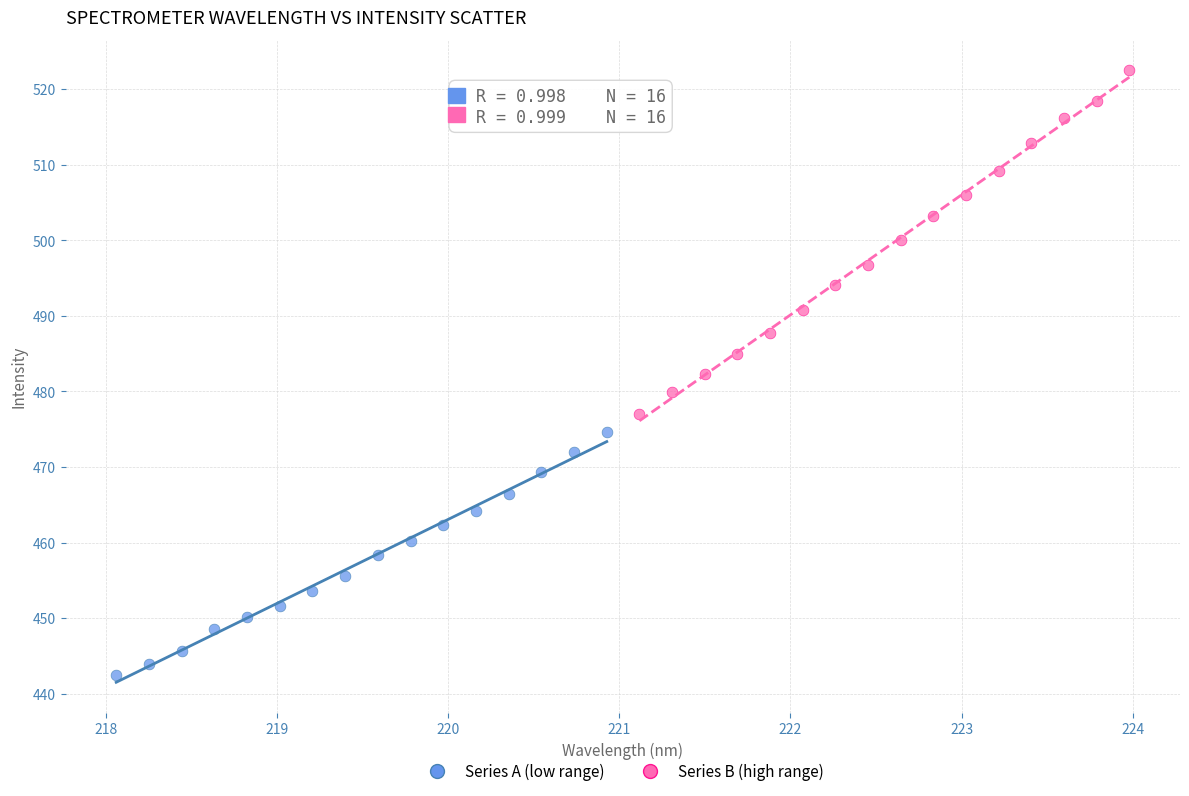

What are all the series names shown in the legend?

Series A (low range), Series B (high range)